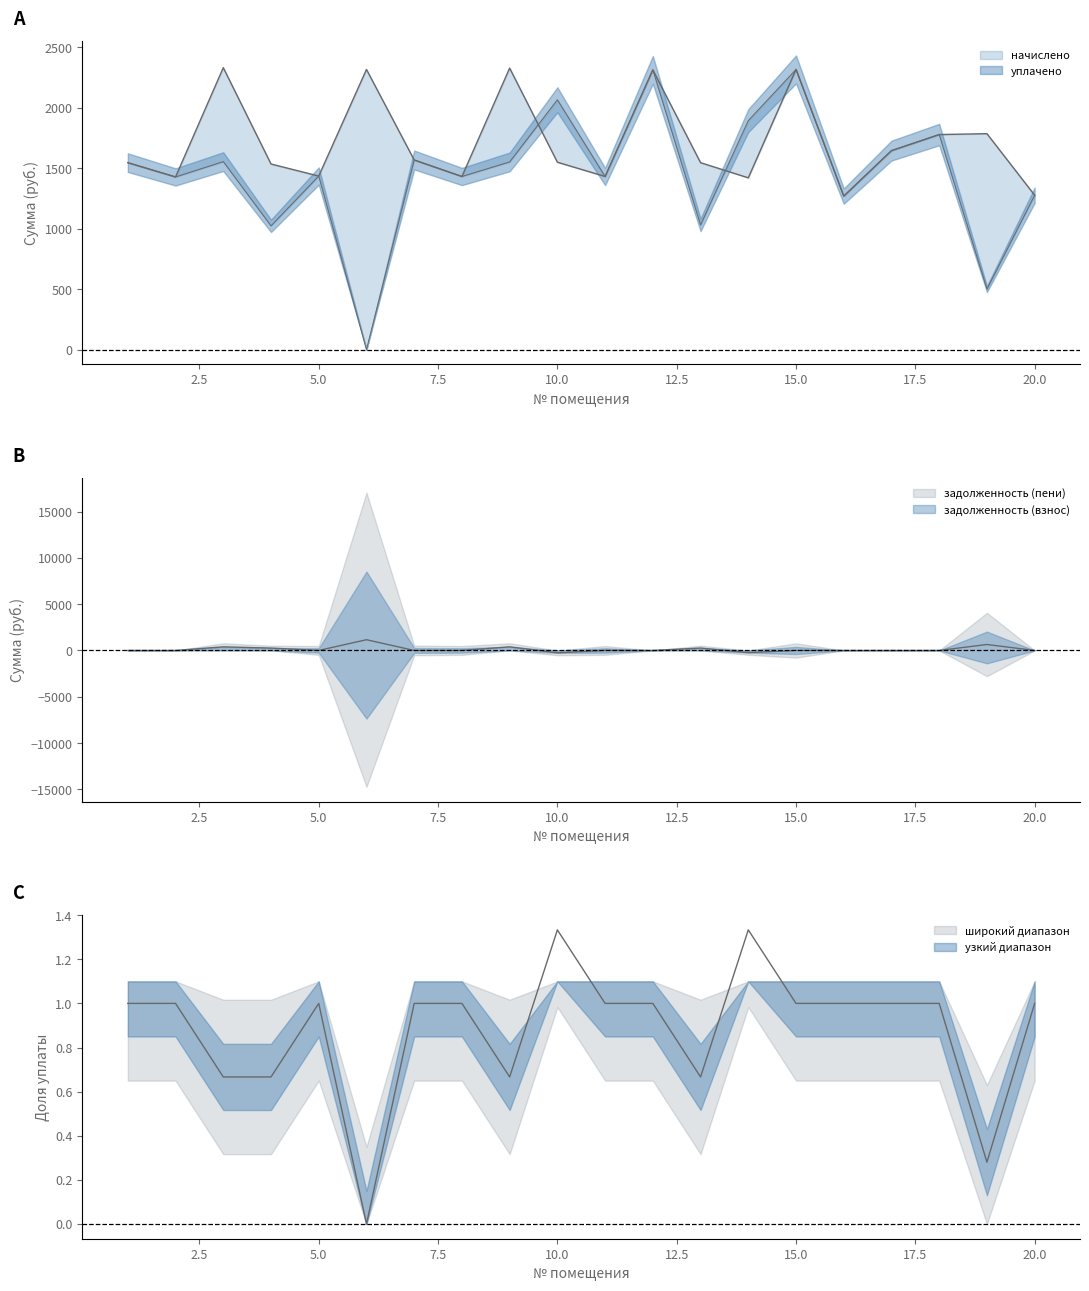

Which category has the lowest value in the уплачено series?

6